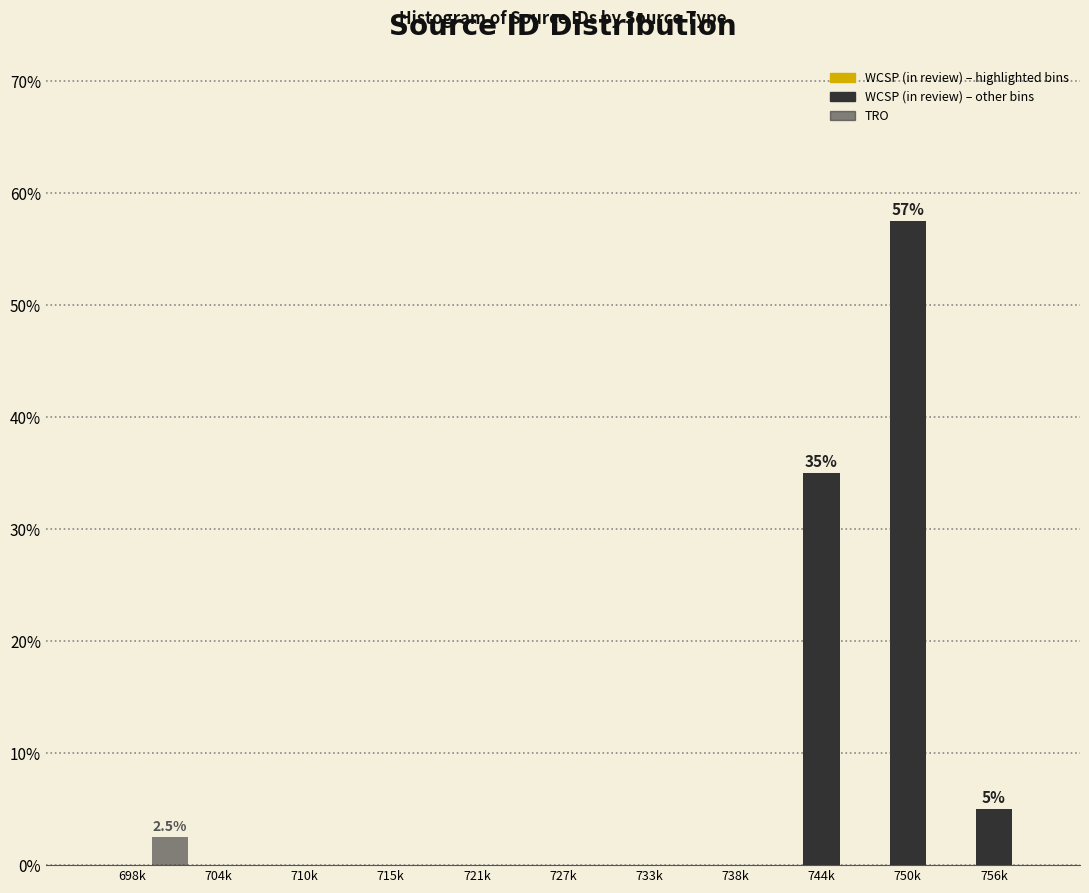

How many categories are shown in the chart?

11